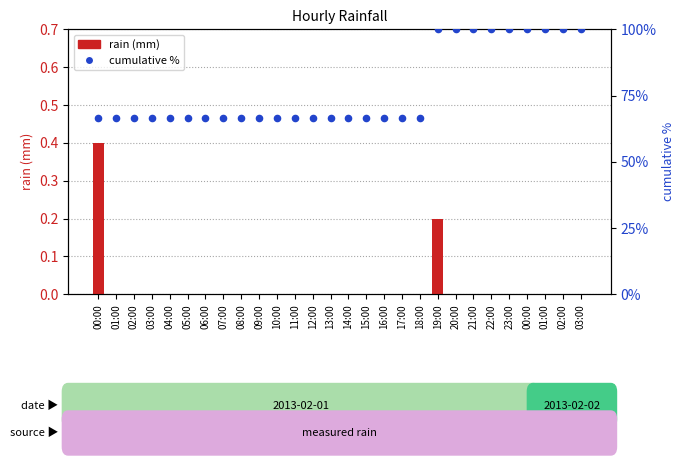

At which category is the sum across all series the highest?

19:00